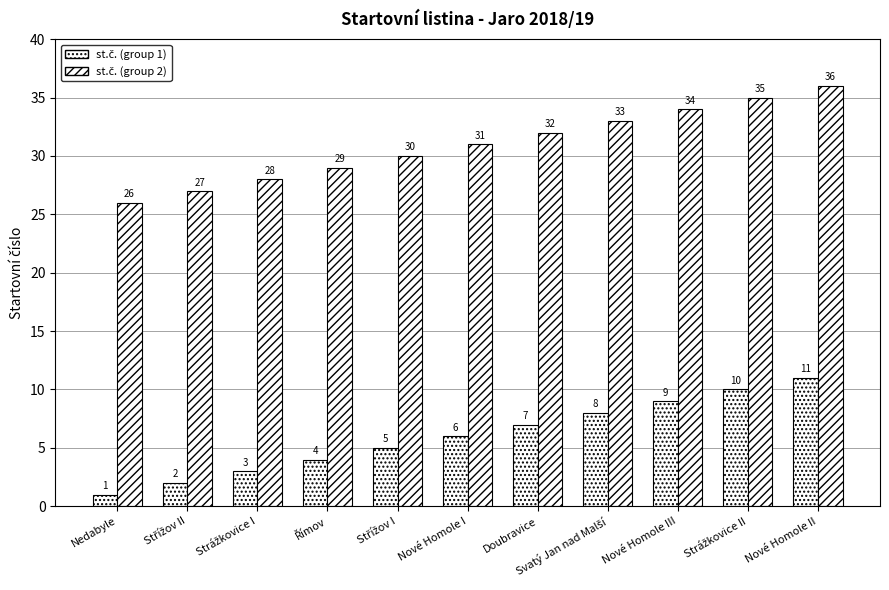

What is the difference between the maximum and second lowest values in the st.č. (group 2) series?

9